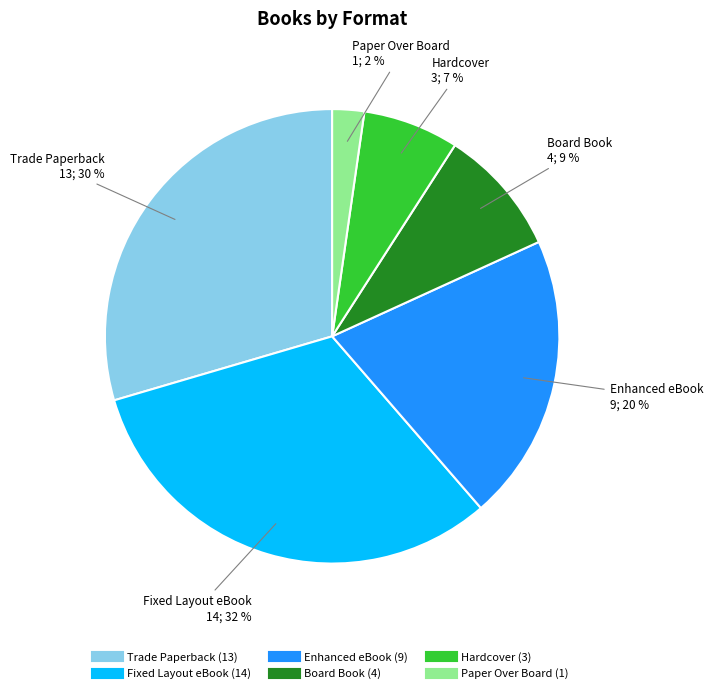

What is the smallest slice in the pie chart?

Paper Over Board